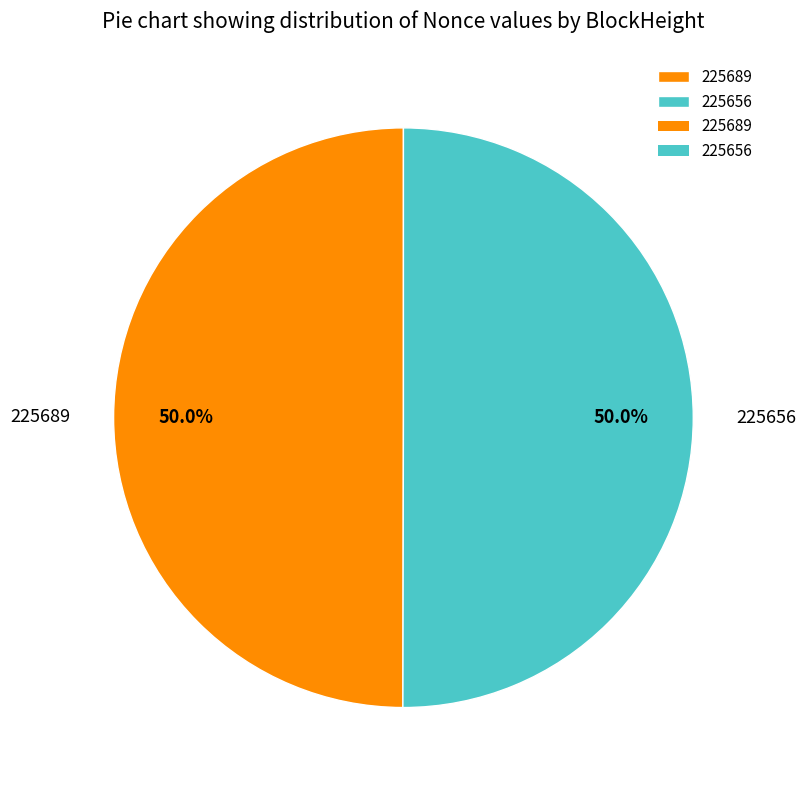

What is the ratio of the value at 225689 to the value at 225656?

1.0